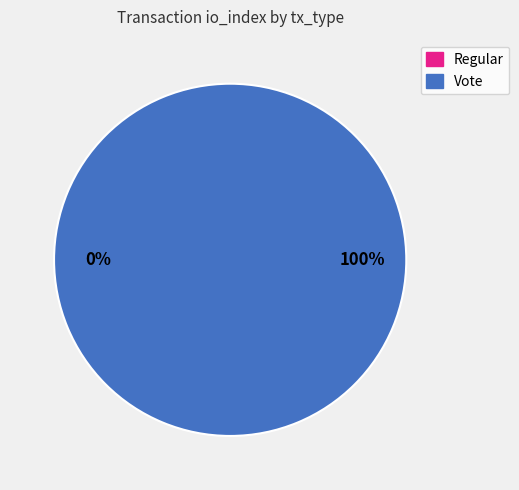

Which category has the smallest portion of the pie?

Regular